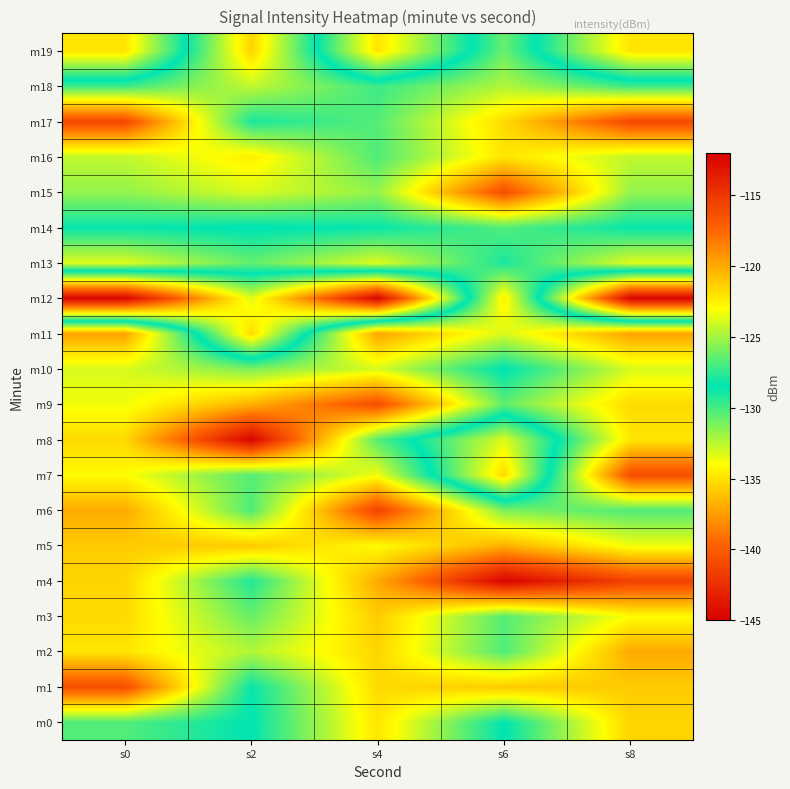

Which series has the largest total across all categories?

m4